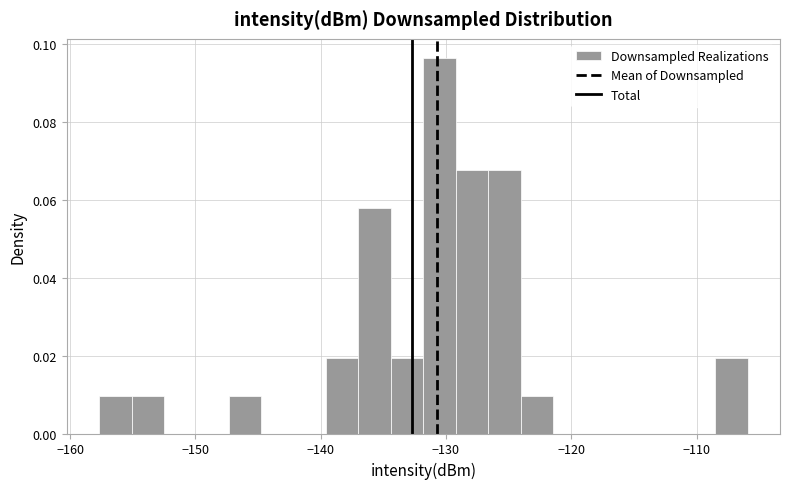

Read against the x-axis, roughly where is the centre of the tallest bar?

-131